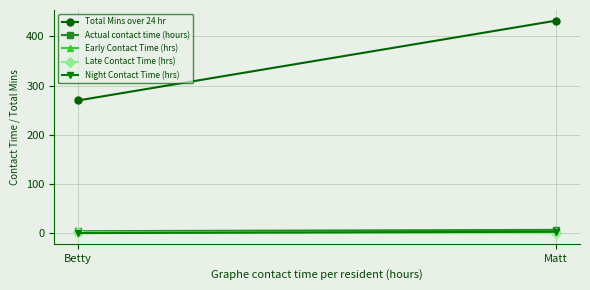

Which series changed the most between Betty and Matt?

Total Mins over 24 hr